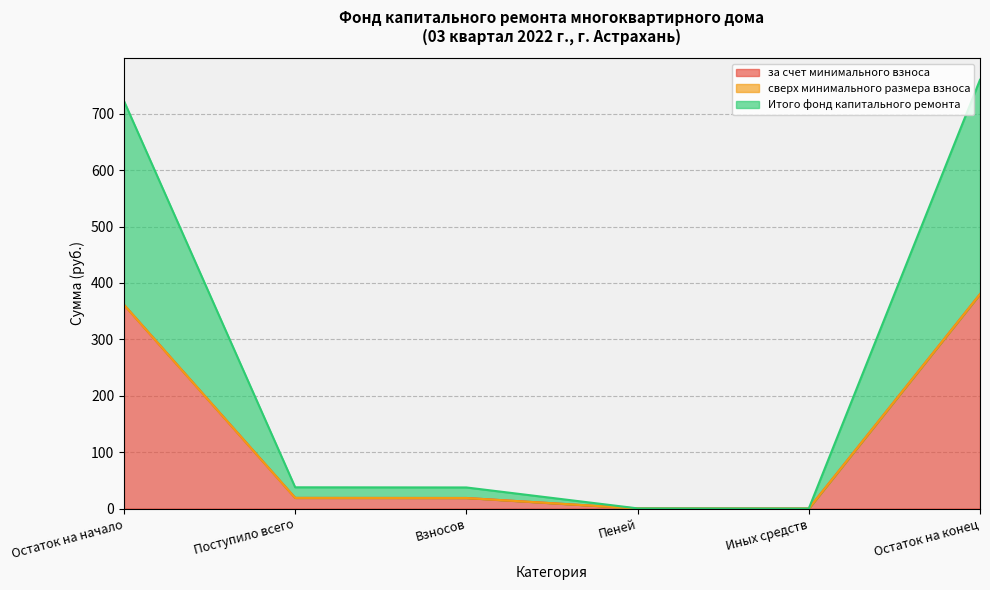

At which label is Итого фонд капитального ремонта closest to 190?

Поступило всего